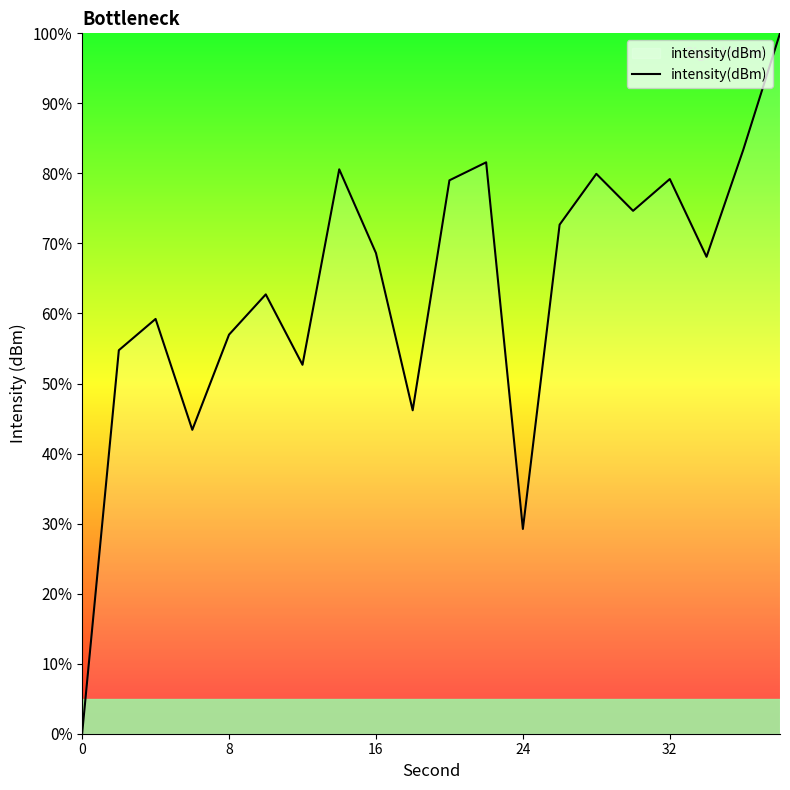

What is the approximate value at 24?

29.2